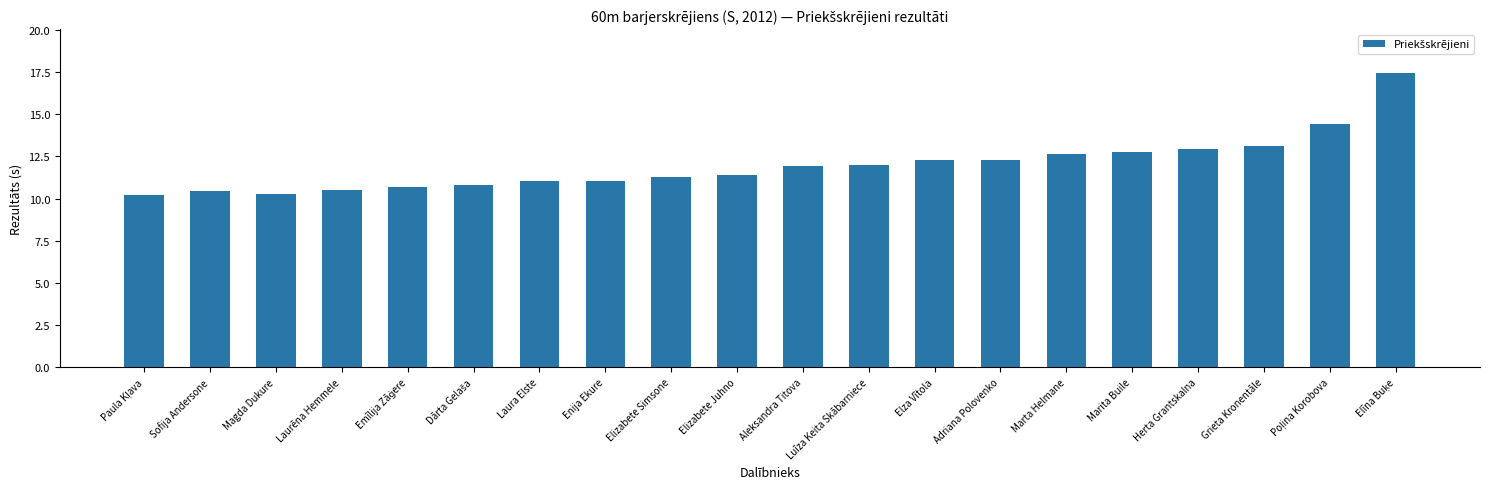

What is the difference between the maximum and minimum values?

7.2